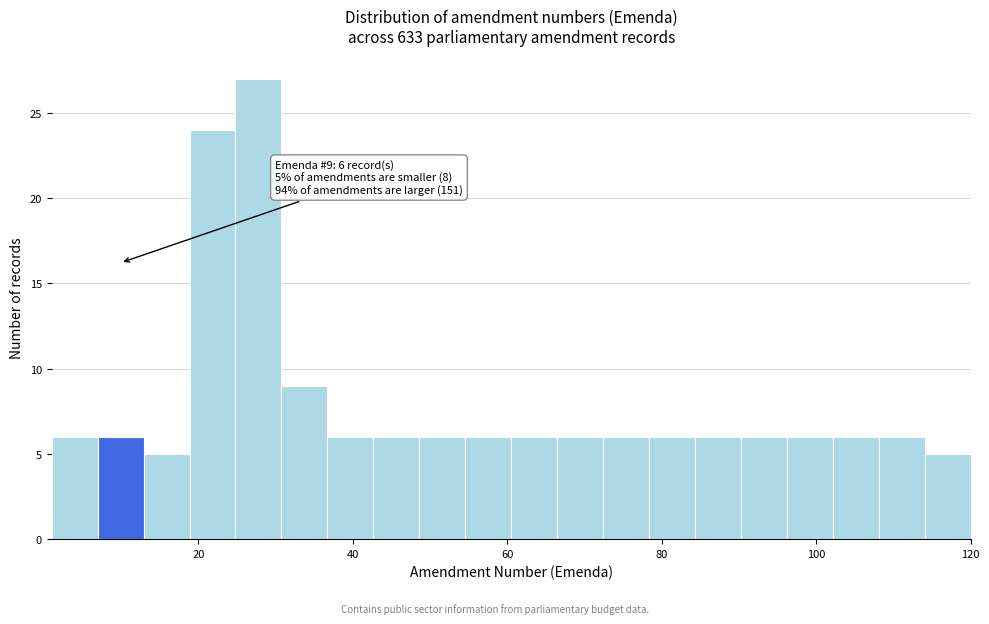

Read against the x-axis, roughly where is the centre of the tallest bar?

28